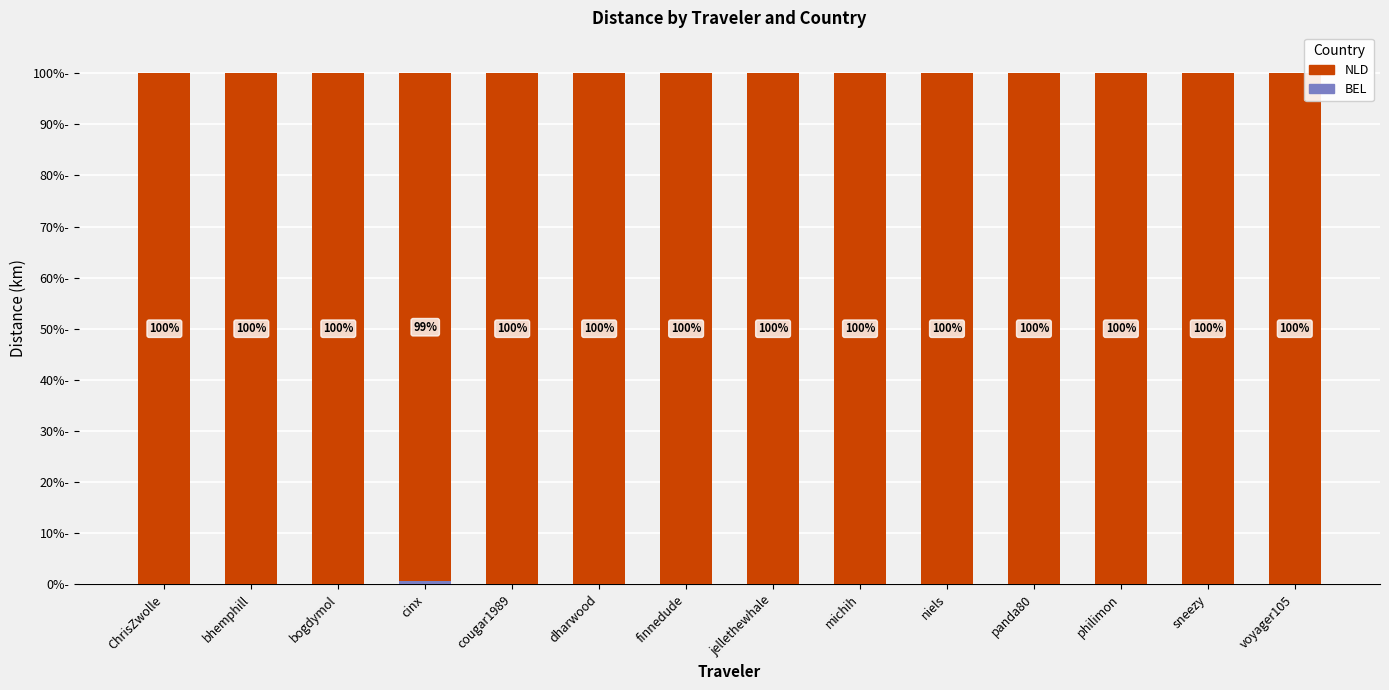

Are the bars grouped side by side (vs. stacked)?

No